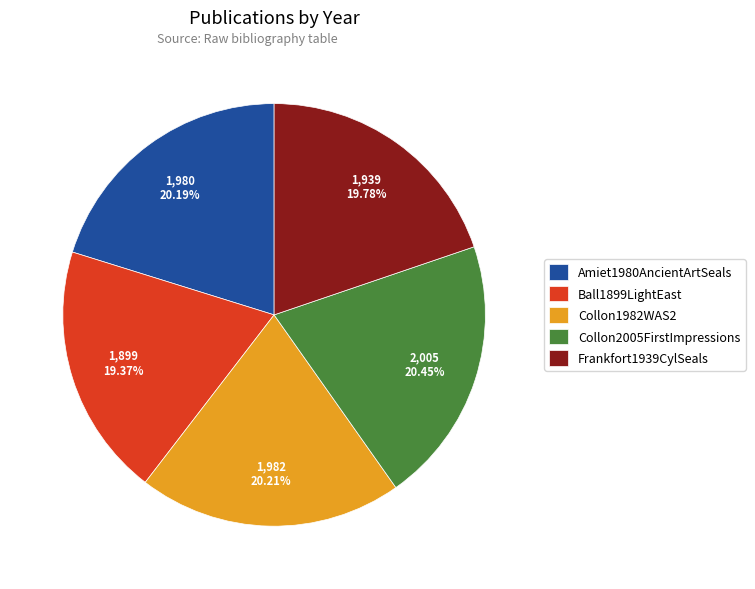

Approximately how many times larger is the value at Collon1982WAS2 compared to Collon2005FirstImpressions?

1.0